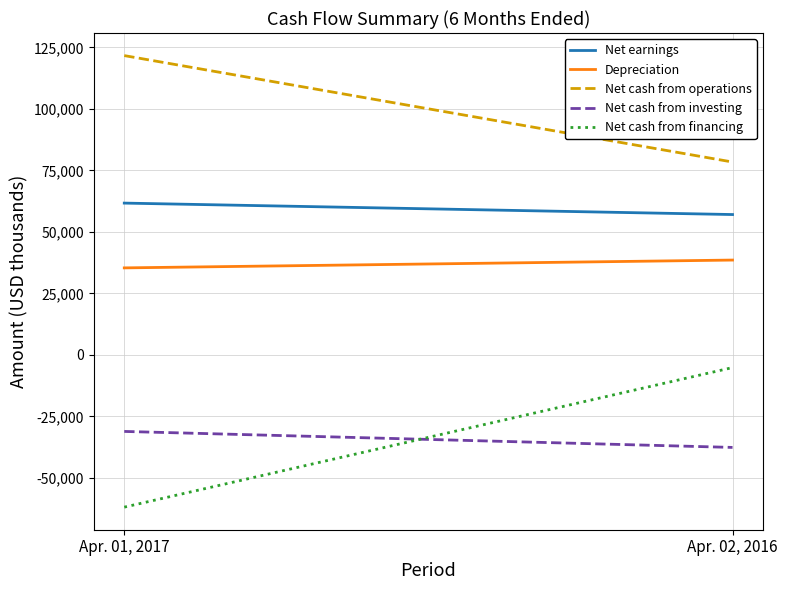

What is the sum of all Net earnings values?

118787